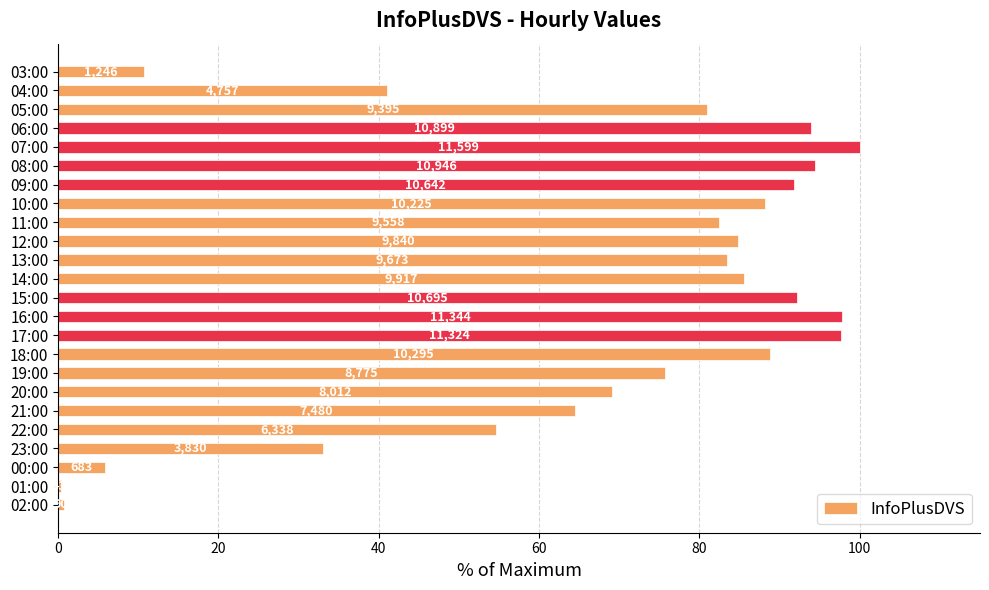

Are the bars horizontal?

Yes